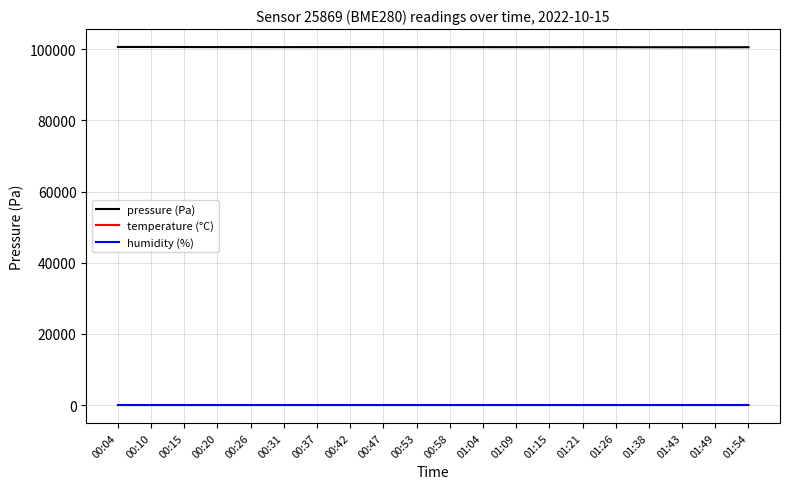

True or false: temperature (°C) and pressure (Pa) intersect in this chart.

False